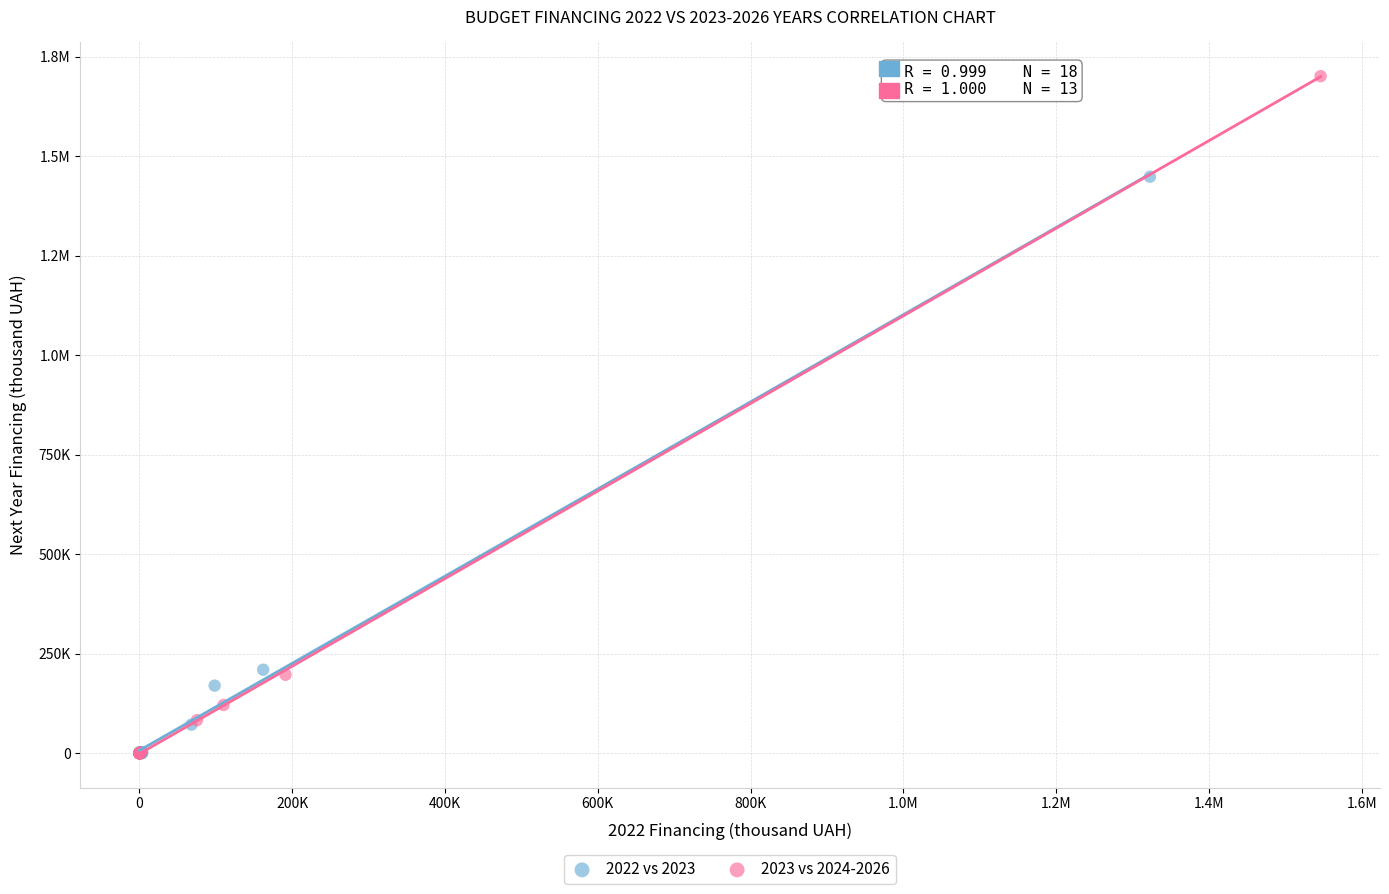

What are all the series names shown in the legend?

2022 vs 2023, 2023 vs 2024-2026